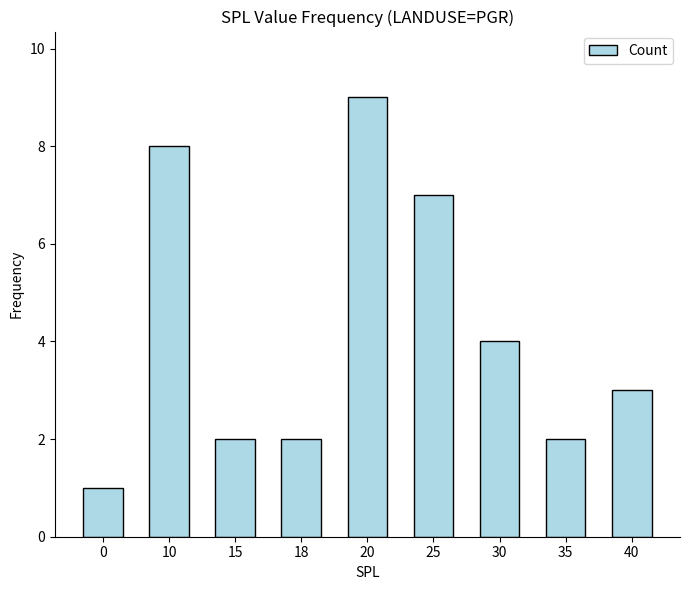

Reading right to left, transcribe all the data shown in this chart.

3	2	4	7	9	2	2	8	1